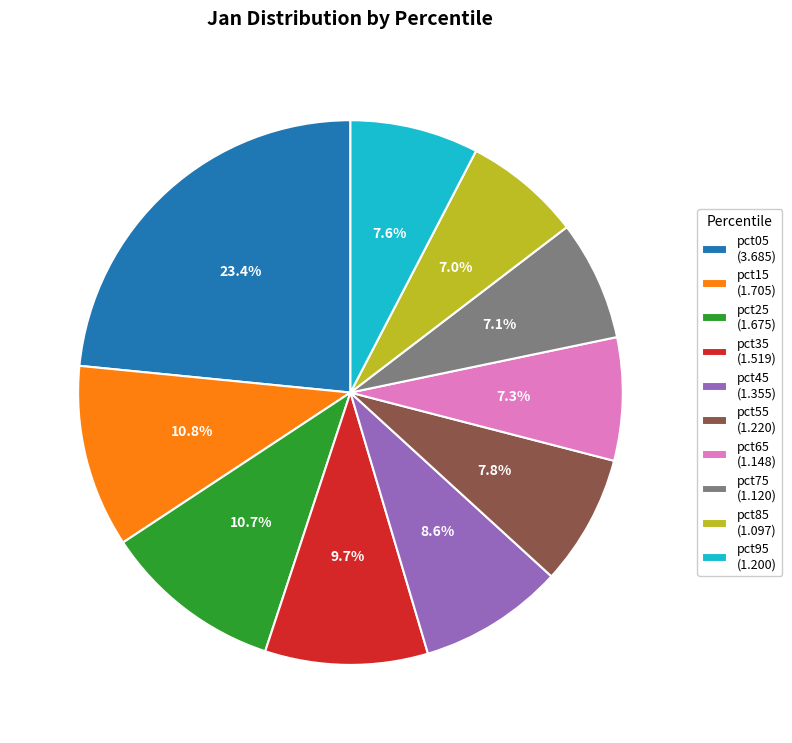

Which has a higher value, pct55 or pct85?

pct55